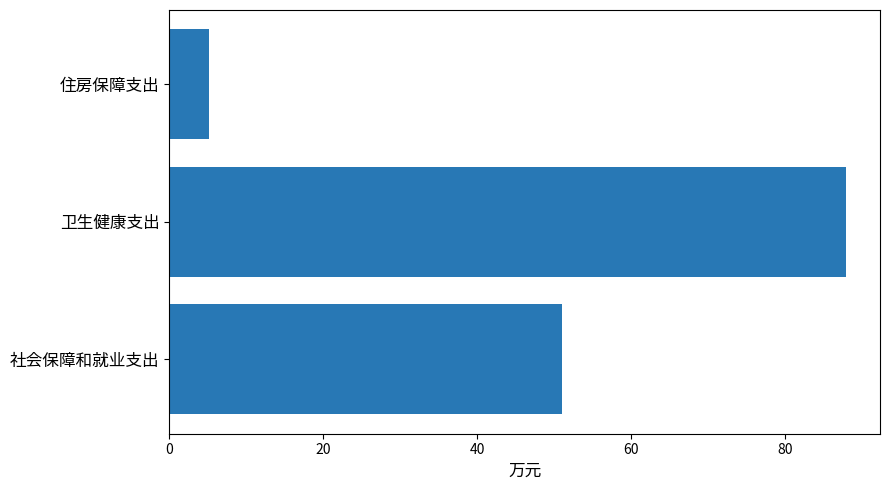

What is the difference between the maximum and minimum values?

82.8